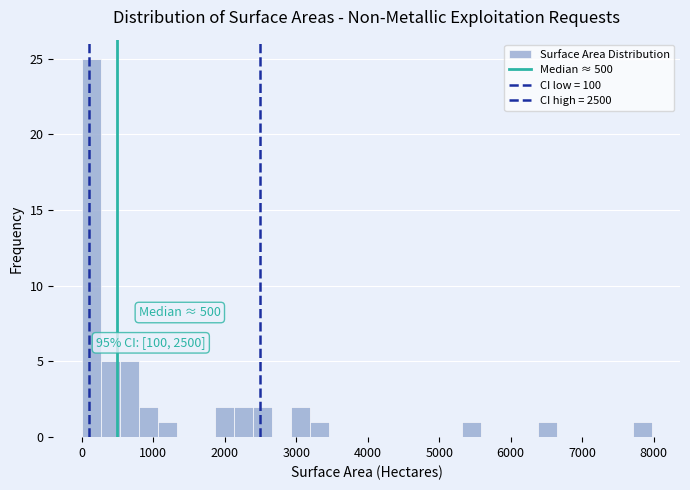

Read against the x-axis, roughly where is the centre of the tallest bar?

100